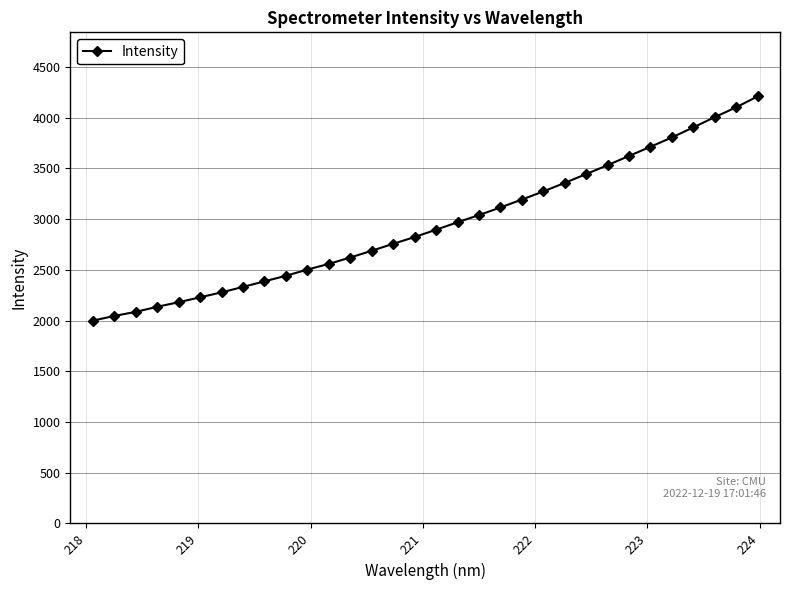

Does the chart have visible grid lines?

Yes